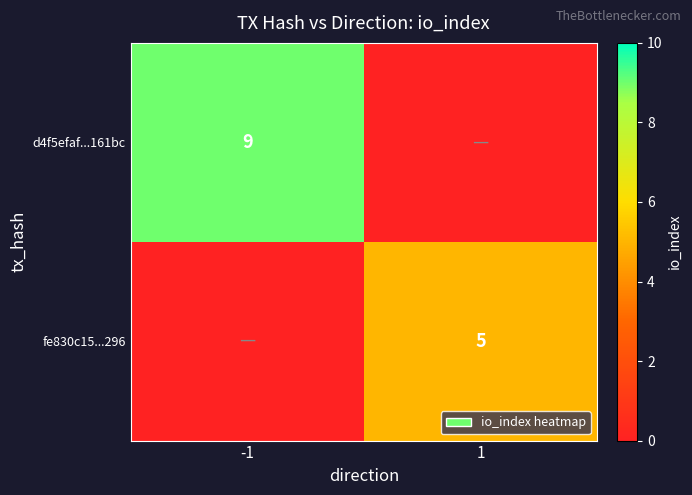

The fe830c15...296 series shows 5 at 1. True or false?

True